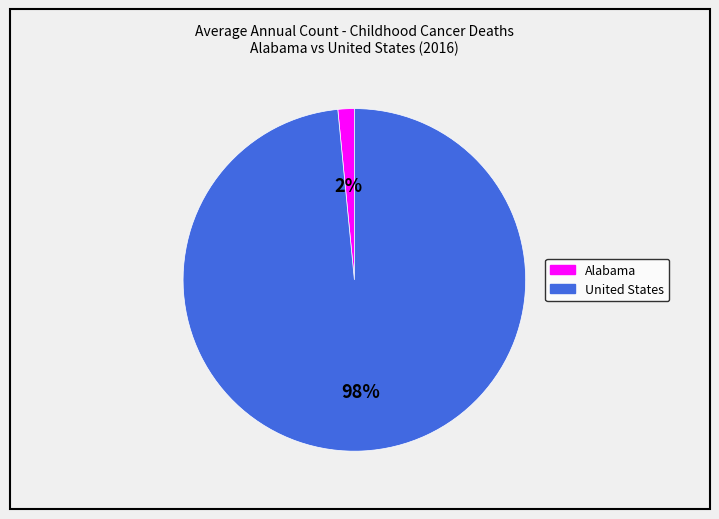

Rank the categories by value from lowest to highest.

Alabama, United States